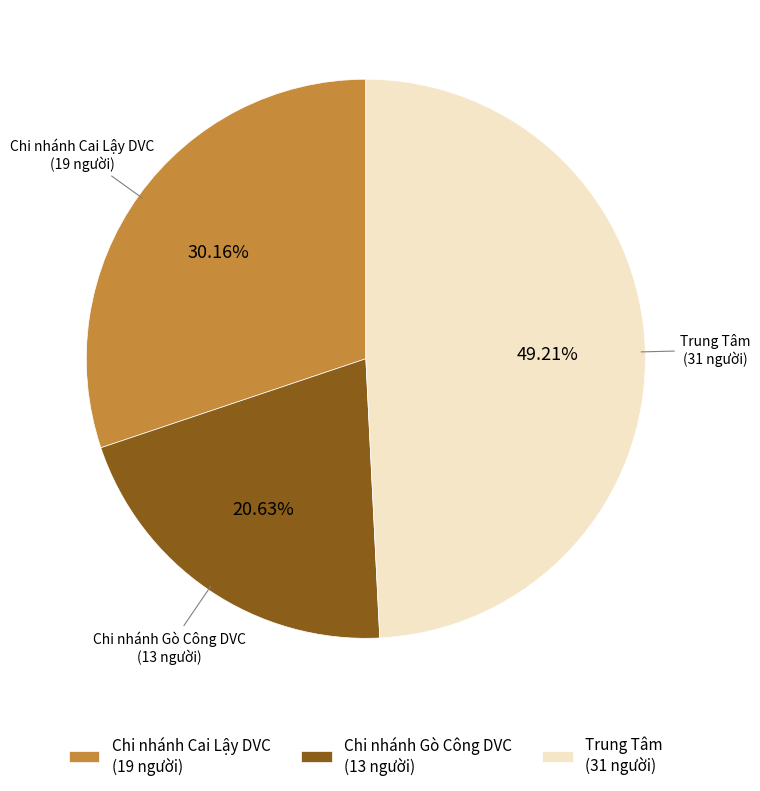

Is there any slice that represents more than half of the pie?

No